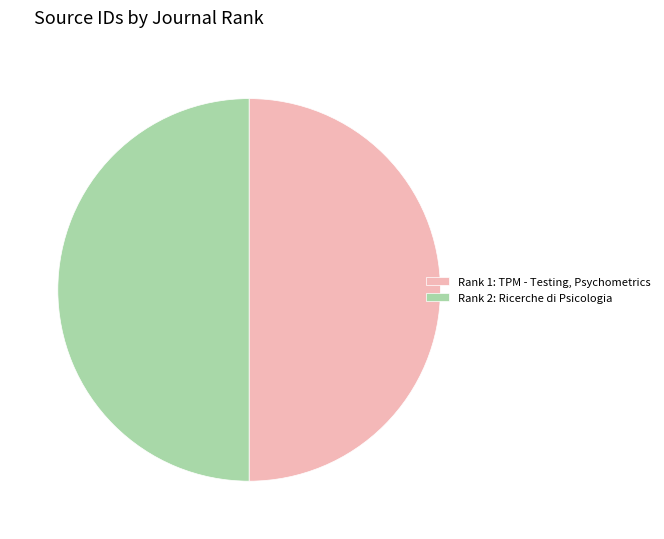

Approximately how many times larger is the value at Rank 1: TPM - Testing, Psychometrics compared to Rank 2: Ricerche di Psicologia?

1.0